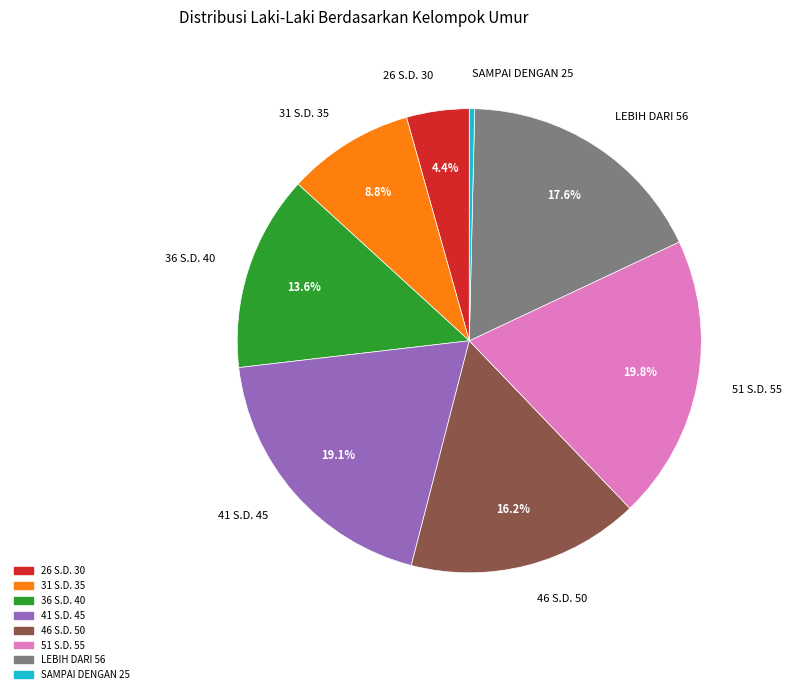

Rank the categories by value from highest to lowest.

51 S.D. 55, 41 S.D. 45, LEBIH DARI 56, 46 S.D. 50, 36 S.D. 40, 31 S.D. 35, 26 S.D. 30, SAMPAI DENGAN 25